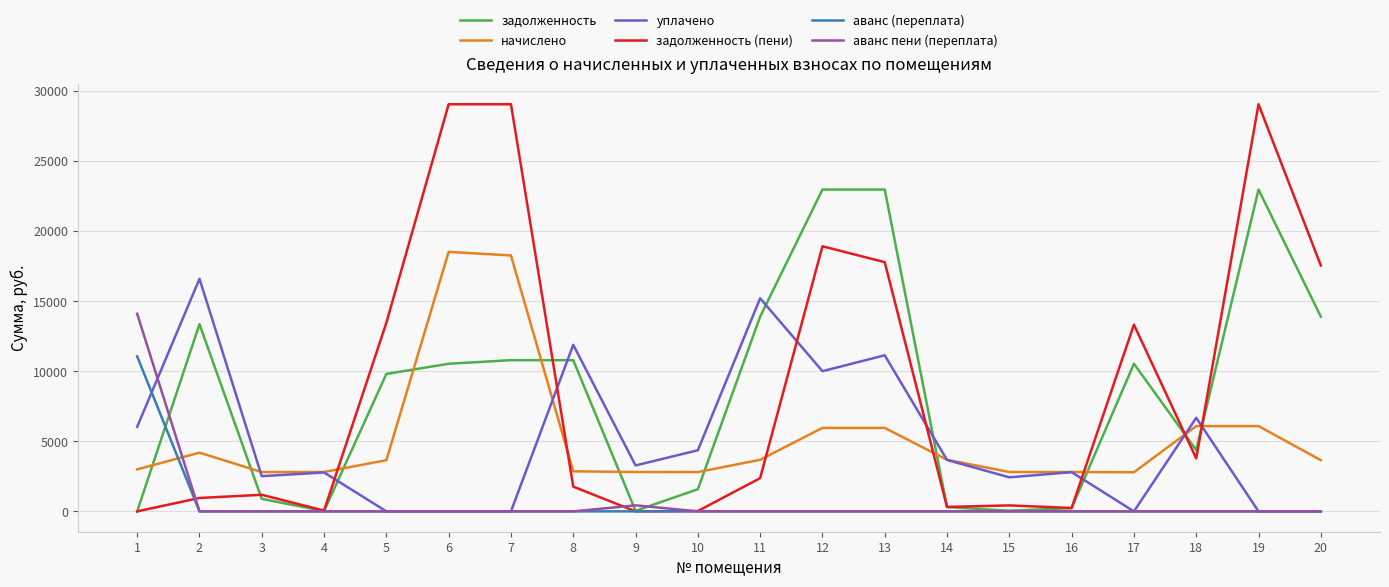

What is the greatest value displayed?

29040.7